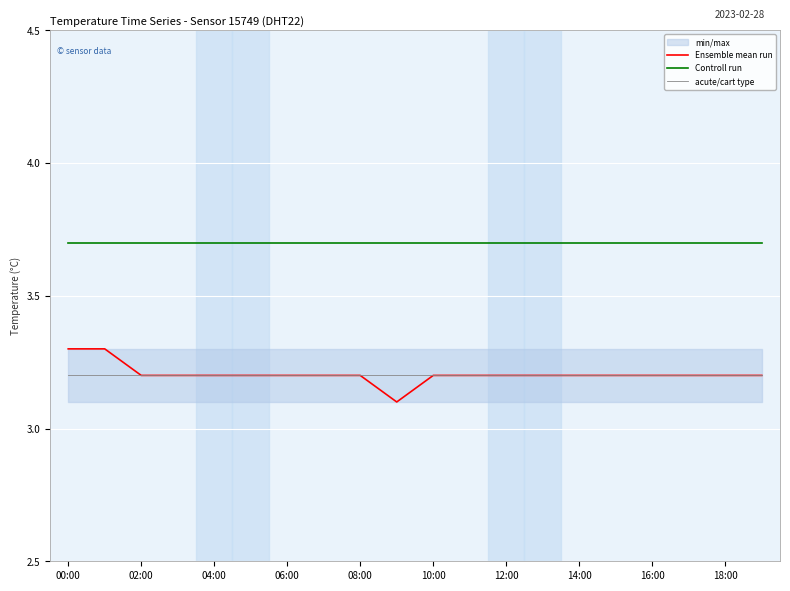

The acute/cart type series shows 3.2 at 18:00. True or false?

True